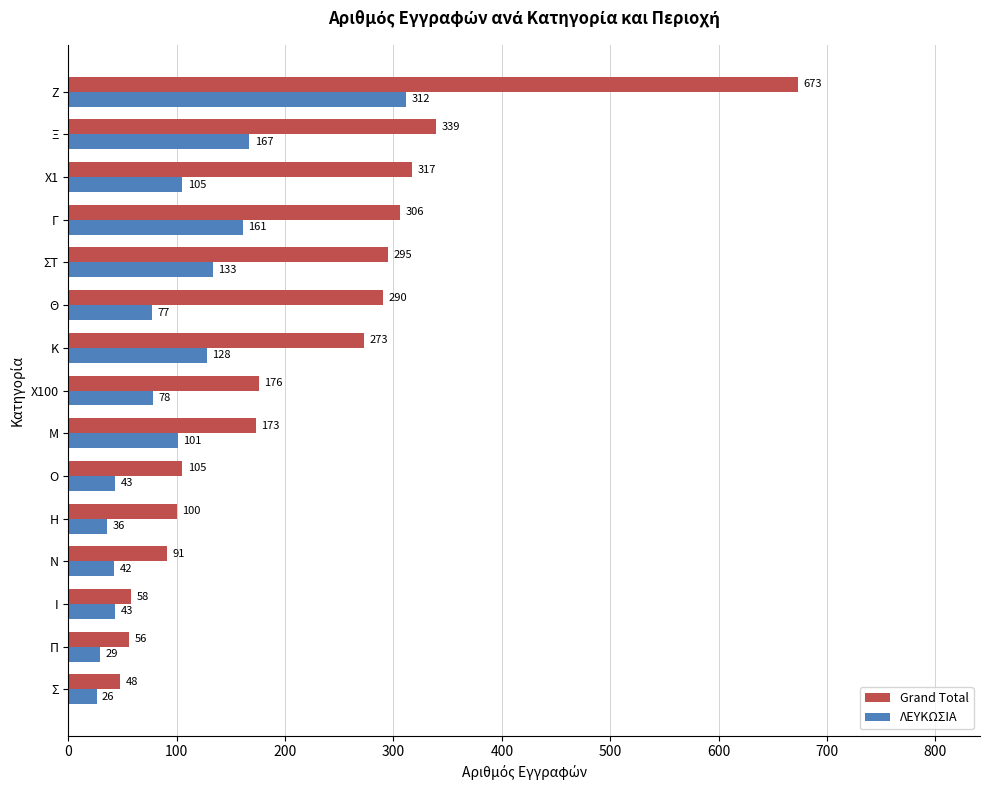

How many distinct data groups are displayed?

2